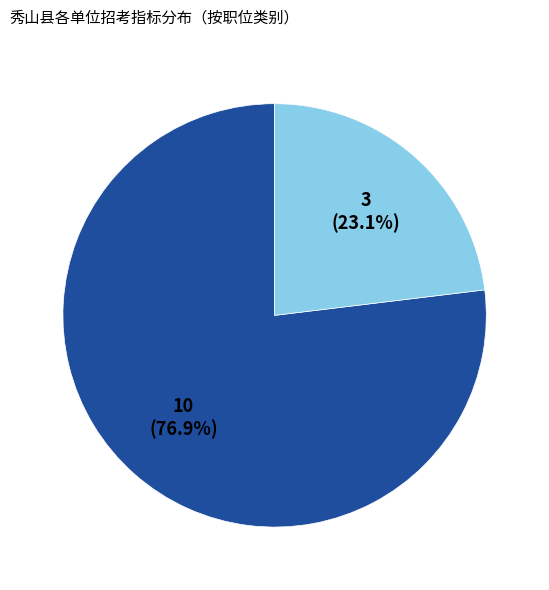

Is there any slice that represents more than half of the pie?

Yes